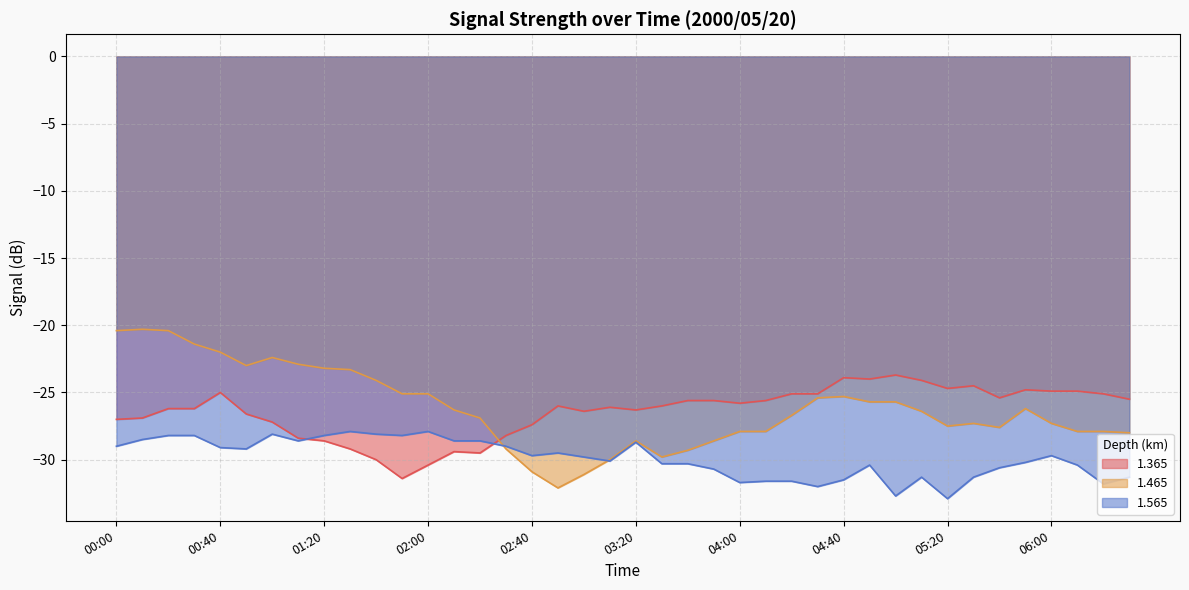

What is the sum of all 1.465 values?

-1047.1